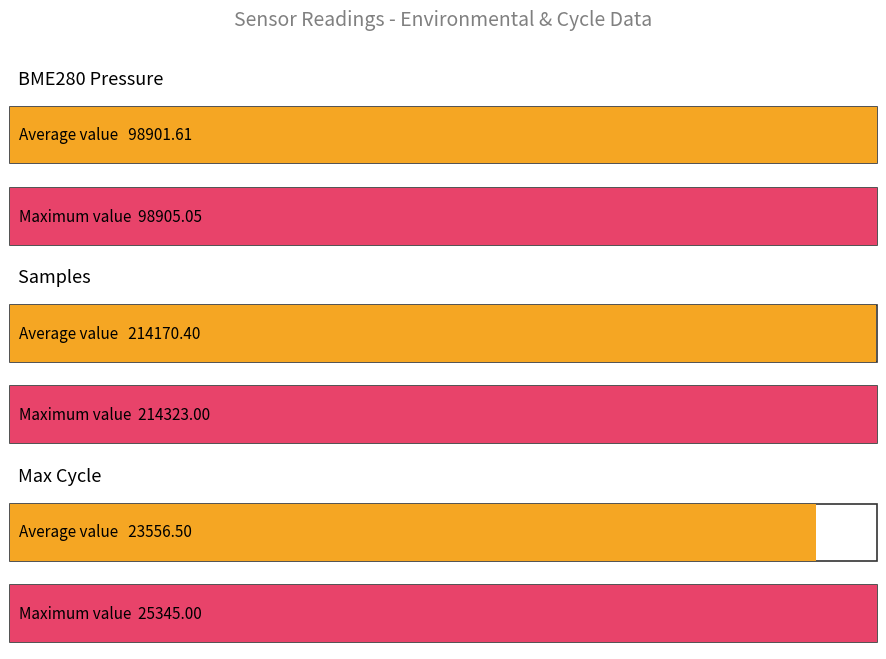

What is the greatest value displayed?

214323.0